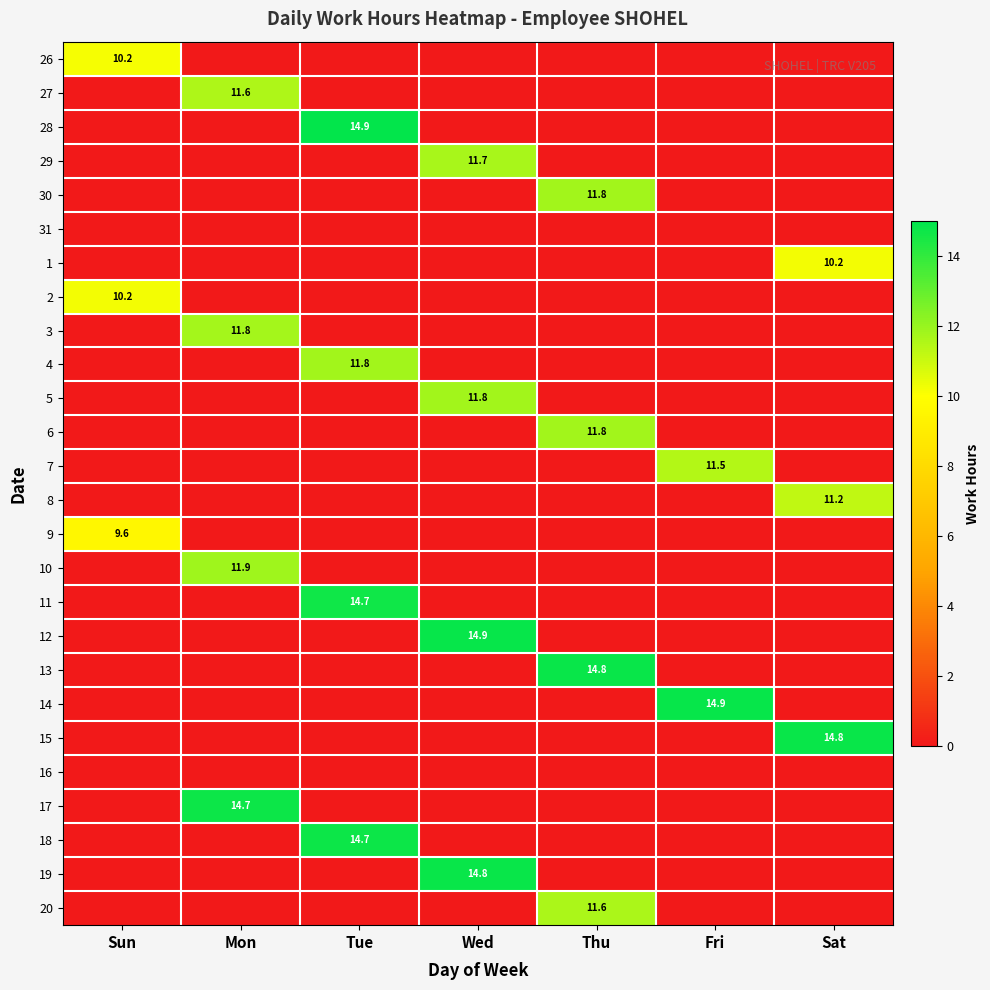

What is the total value across all series at Sun?

29.9